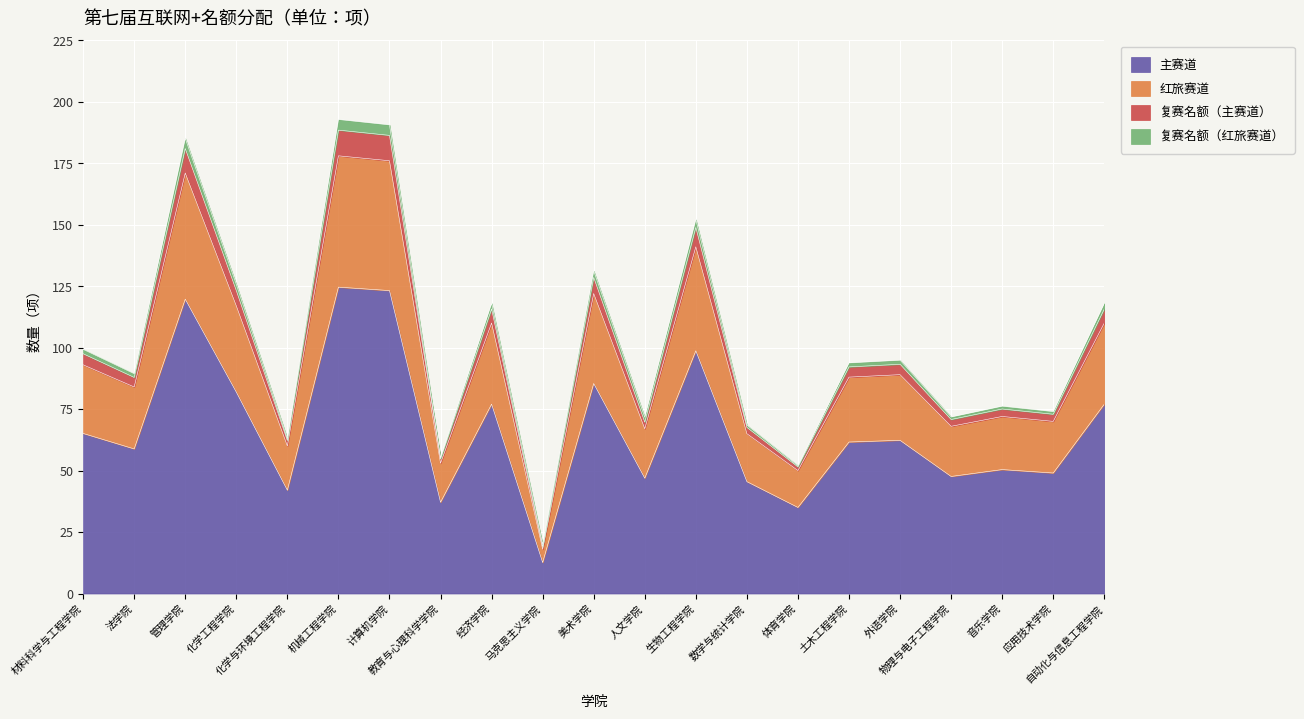

What is the maximum value for 主赛道?

124.6